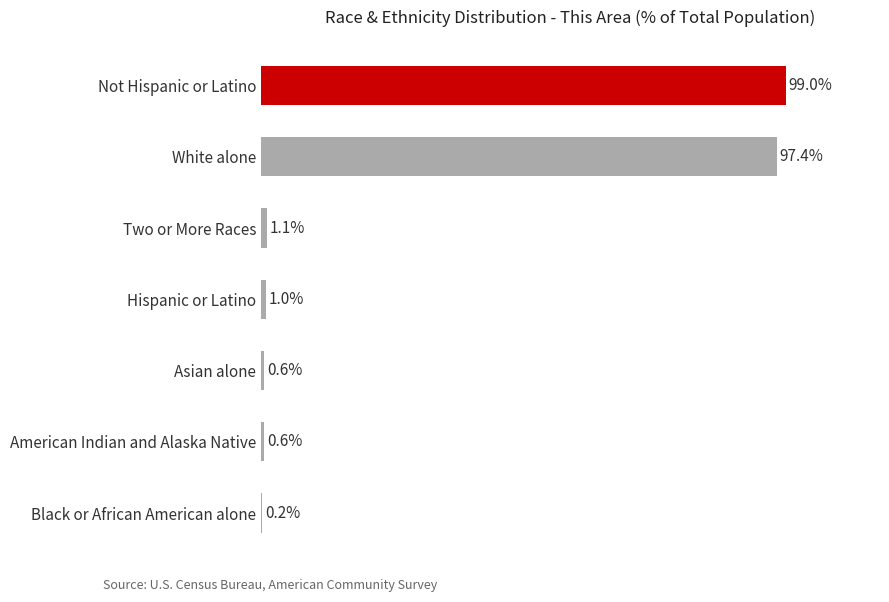

At which category does the chart reach its peak across all series?

Not Hispanic or Latino